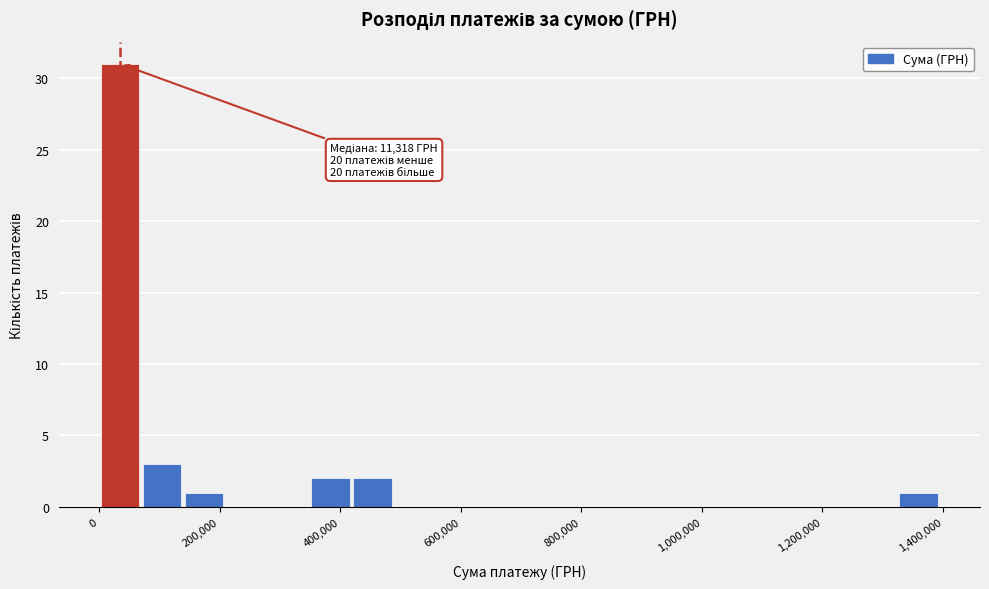

Around what value on the x-axis is the tallest bar? Give the approximate position of its centre, as read against the axis.

40000